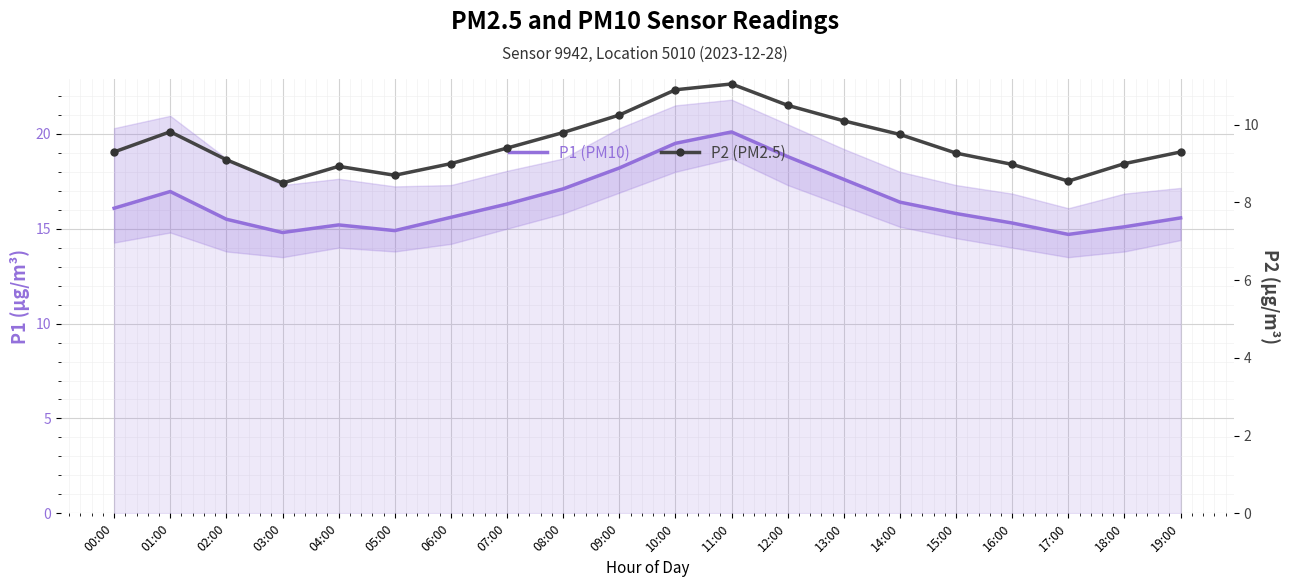

True or false: P2 (PM2.5) and P1 (PM10) cross at least once.

False